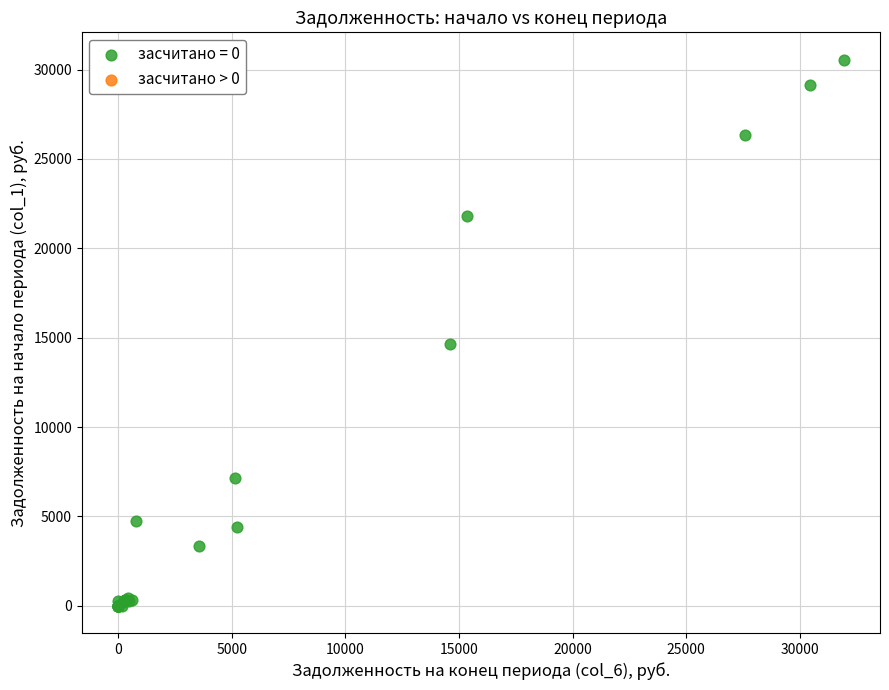

What Y value in the scatter plot is closest to 15280?

14619.7